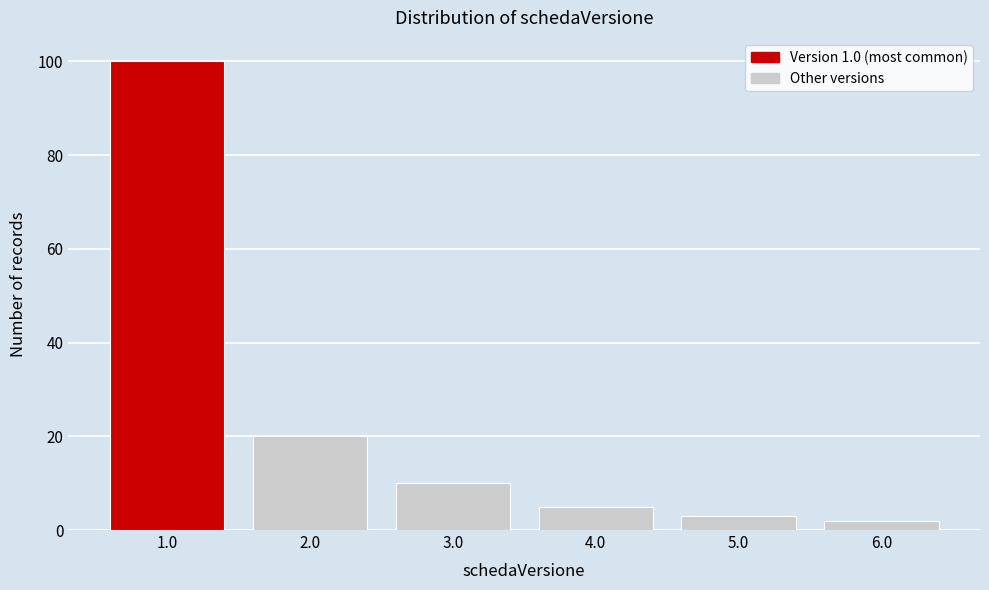

Over which range of the x-axis is the bar tallest?

0.5 to 1.5